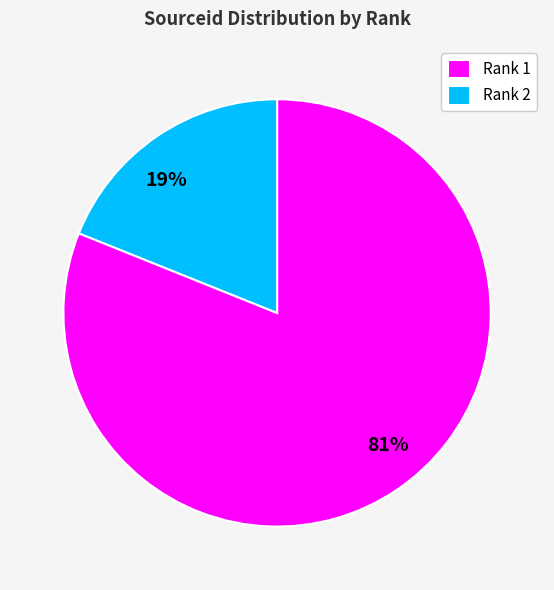

Which slice is the smallest?

Rank 2